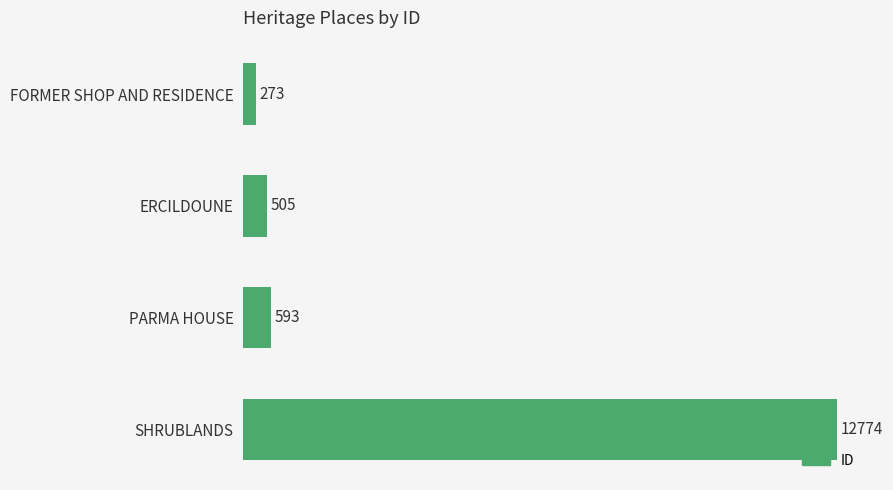

What position from the top is PARMA HOUSE?

3